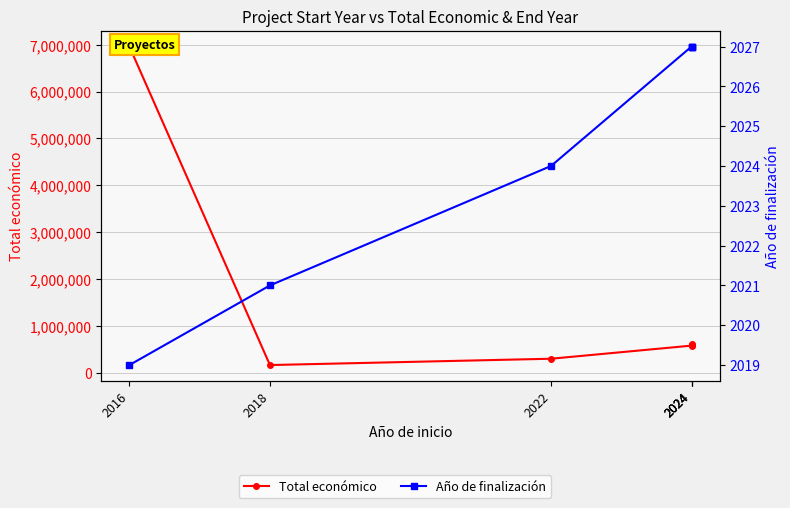

Between 2022 and 2024, which series saw the biggest shift?

Total económico